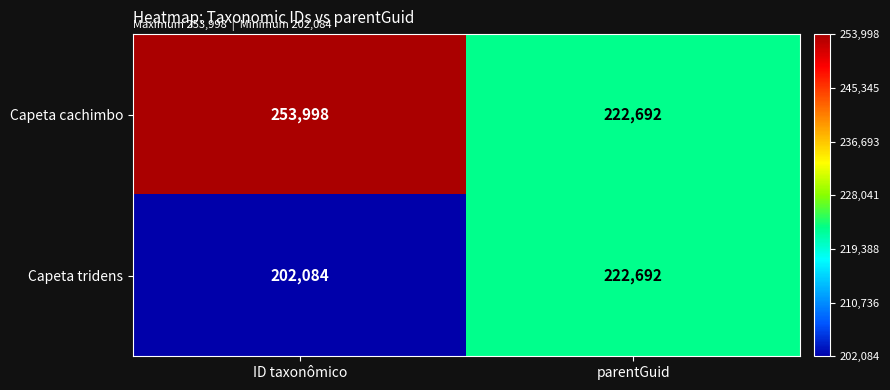

What is the total value across all series at ID taxonômico?

456082